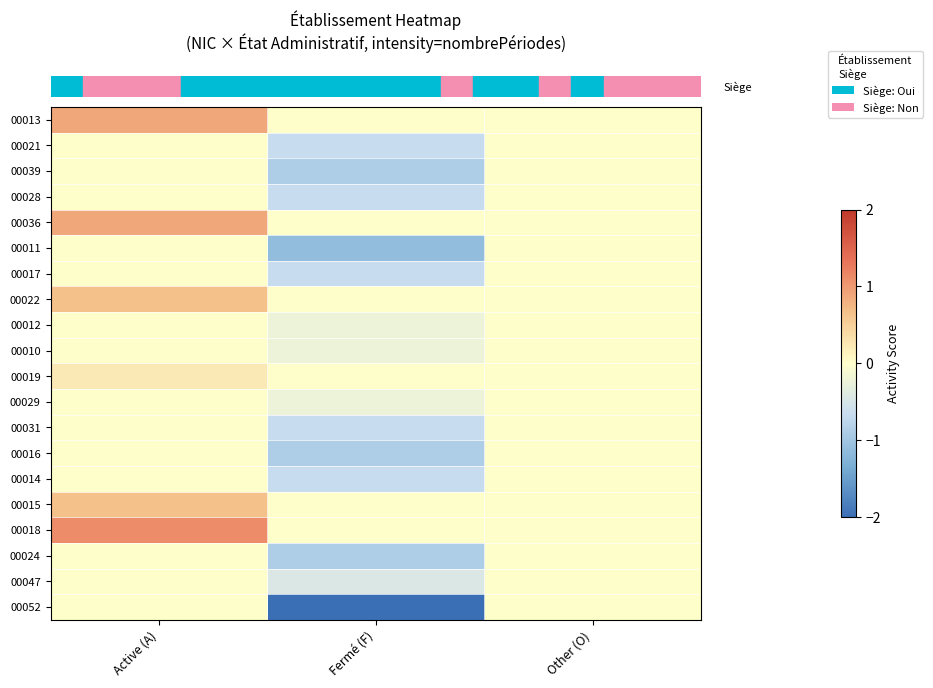

Which category has the lowest value across all series?

Fermé (F)